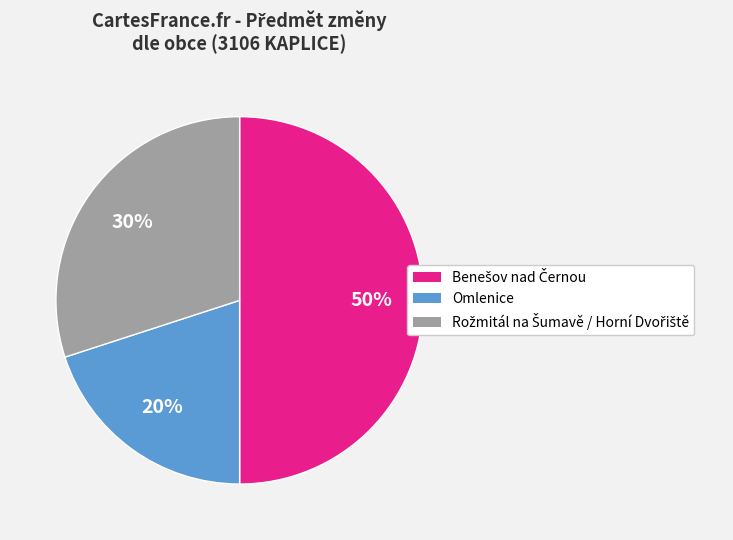

Does Omlenice represent more than half of the total?

No